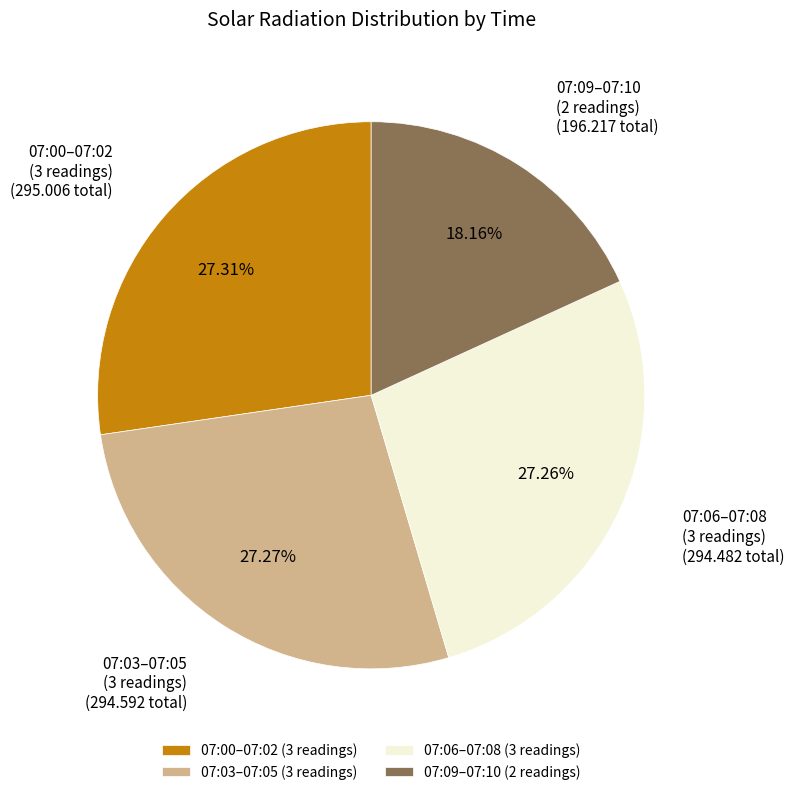

Which has a higher value, 07:09–07:10 (2 readings) or 07:00–07:02 (3 readings)?

07:00–07:02 (3 readings)